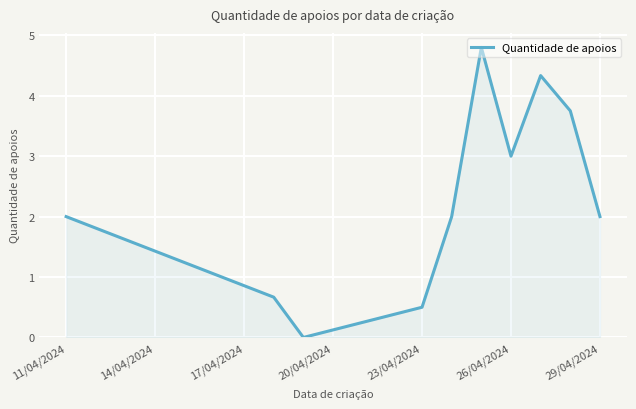

How many values are between 0 and 3?

7